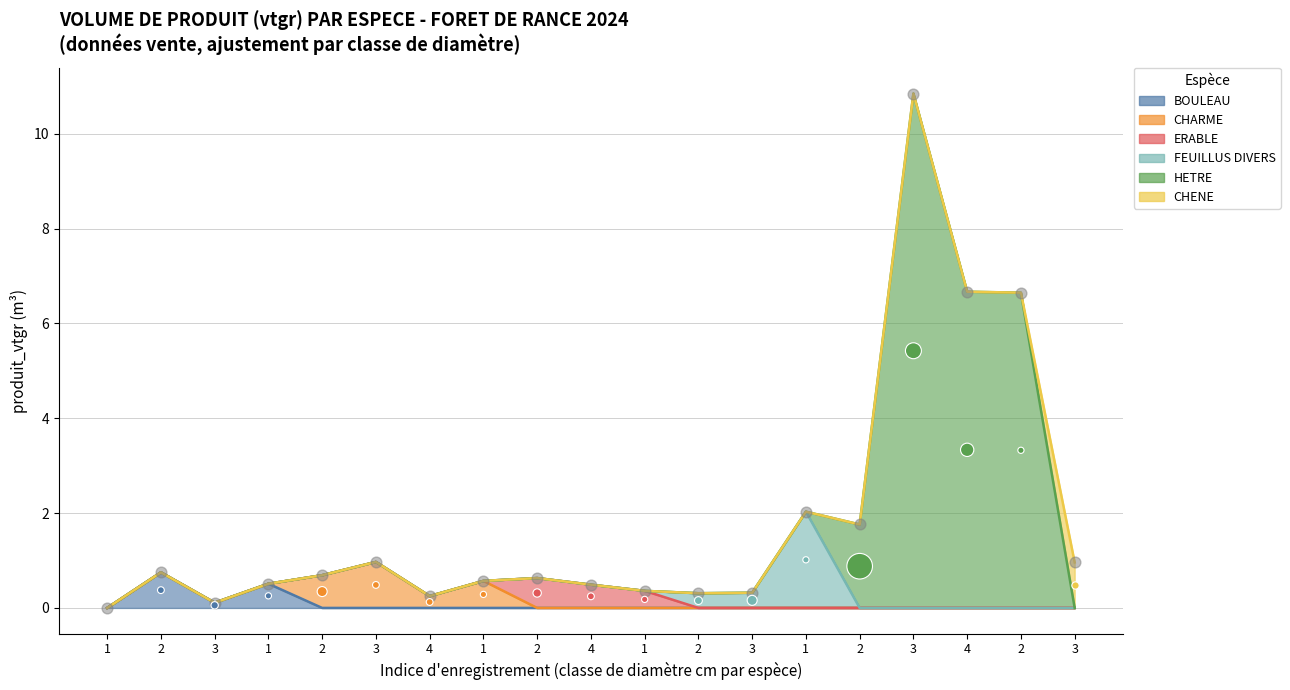

Which series reaches the maximum Y coordinate?

HETRE